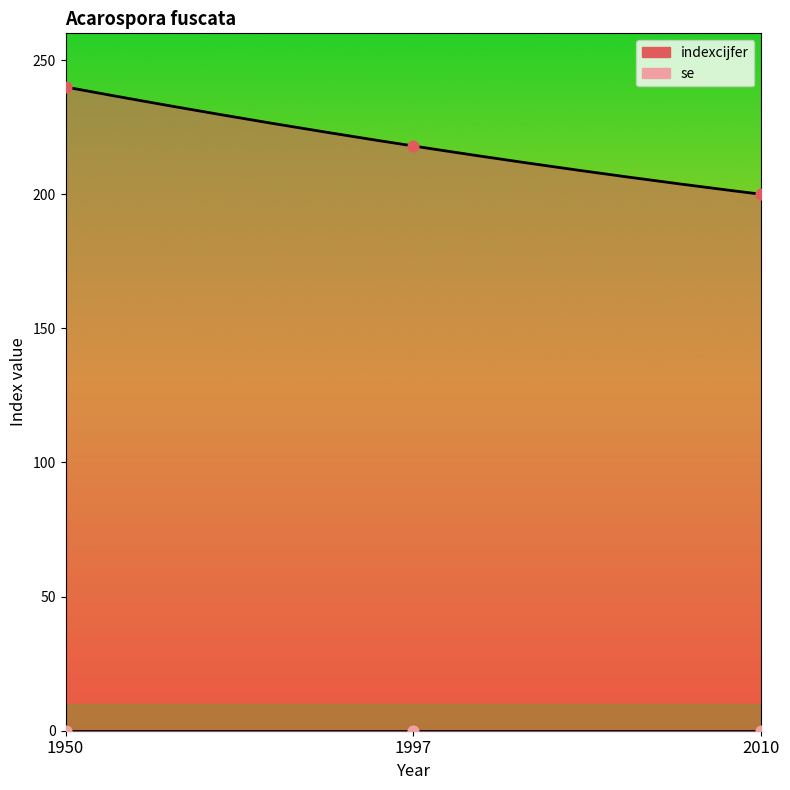

Between 2010 and 1950, which is larger?

1950